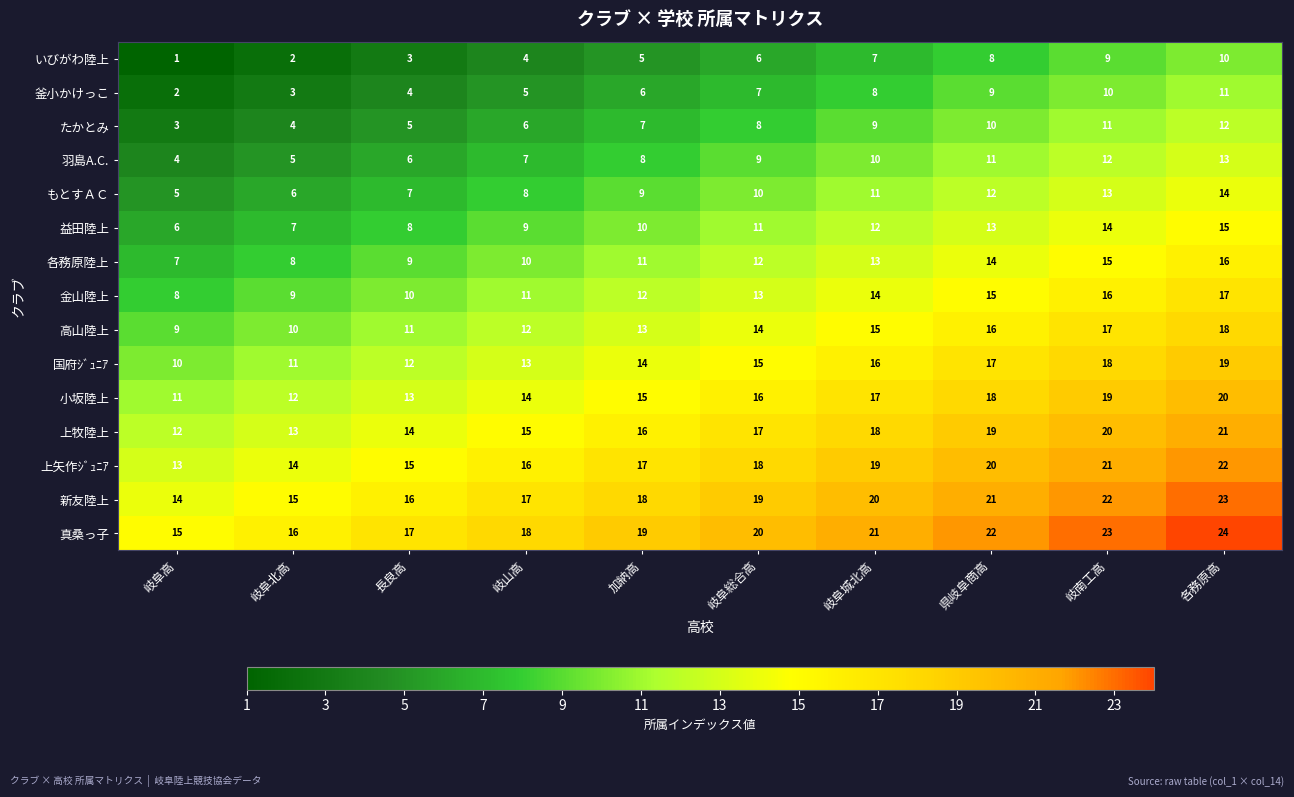

How many いびがわ陸上 values are between 3 and 8?

6